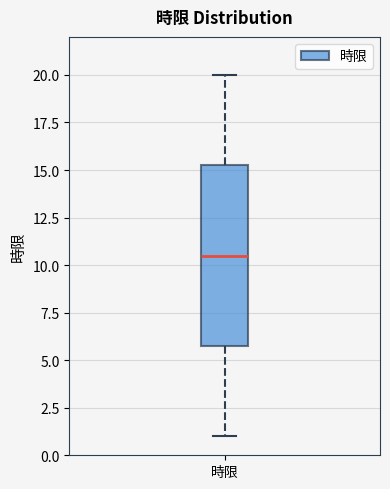

Read this box plot against the y-axis: the position of the median line, the range covered by the box, and the ends of both whiskers. The values are not printed on the chart, so give them approximately, as read against the axis.

median 10.5, box 6.0 to 15.5, whiskers 1.0 to 20.0